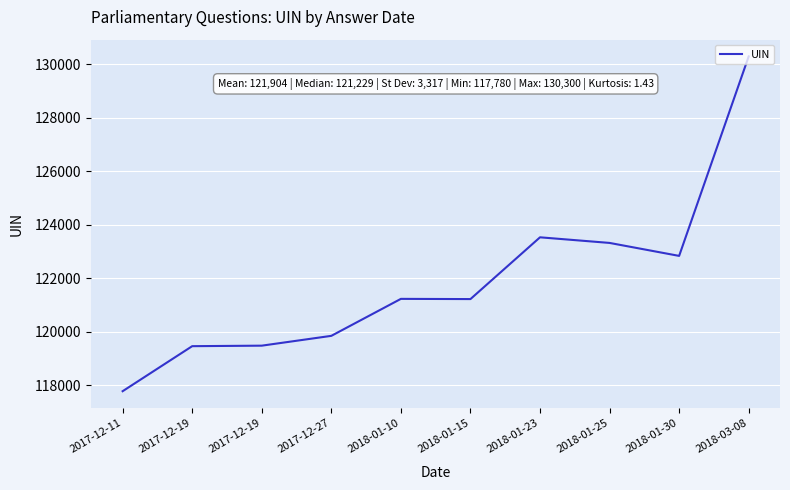

Does the chart have visible grid lines?

Yes